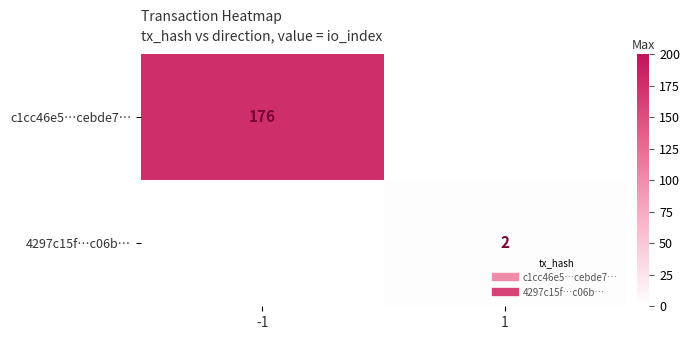

List the series in order of their overall mean, lowest first.

c1cc46e5…cebde7…, 4297c15f…c06b…